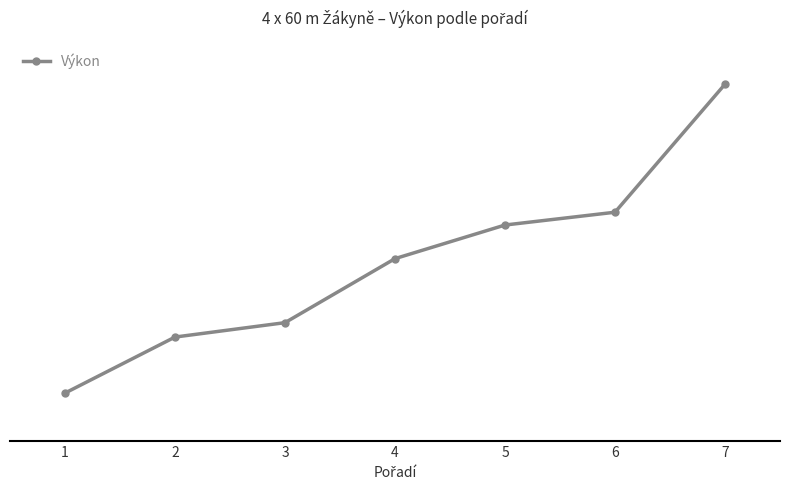

Rank the categories by value from highest to lowest.

7, 6, 5, 4, 3, 2, 1